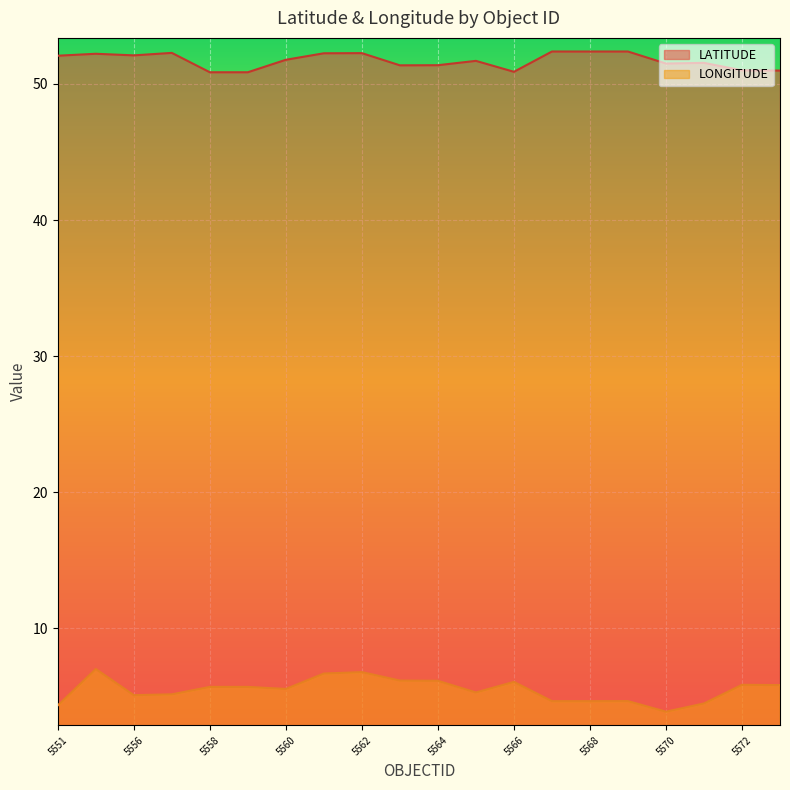

Which series has the largest range (max minus min)?

LONGITUDE